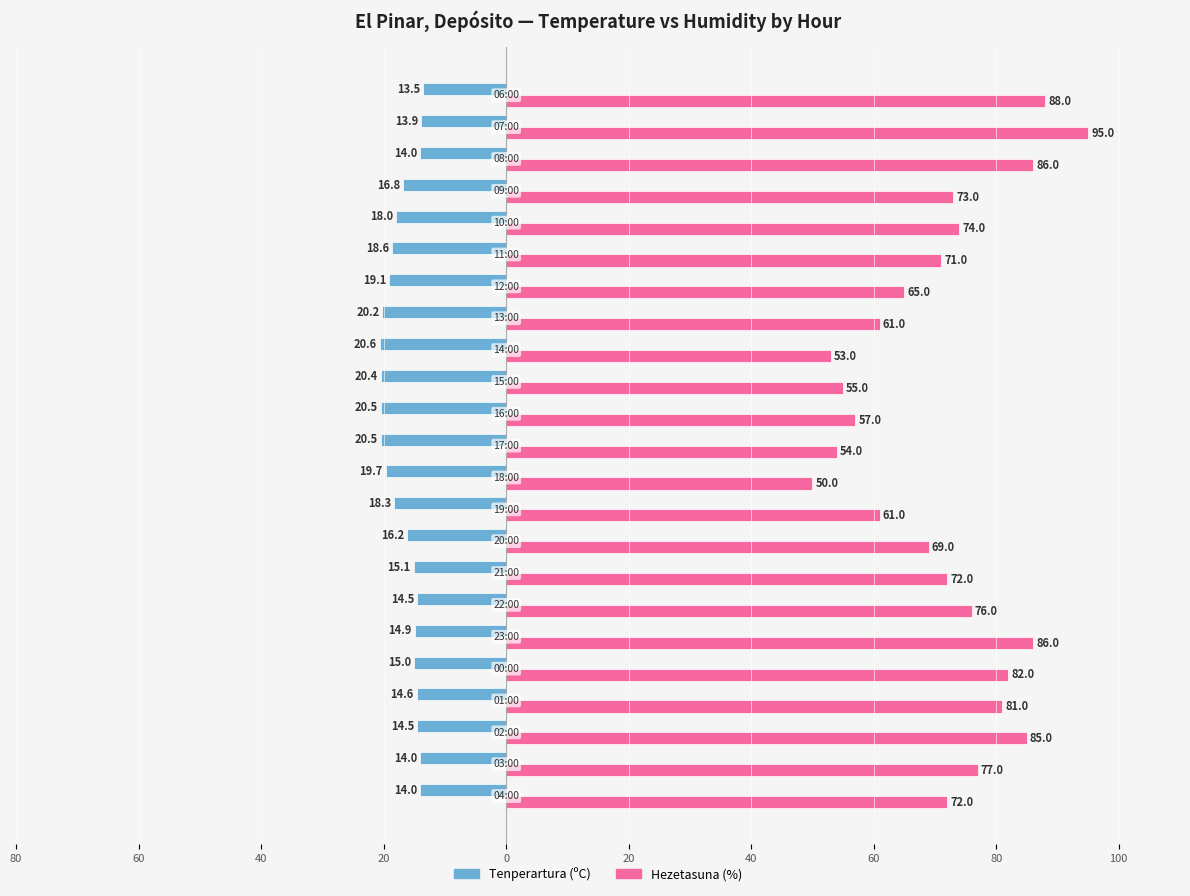

Reading left to right, transcribe all the data shown in this chart.

Tenperartura (ºC): -14.0	-14.0	-14.5	-14.6	-15.0	-14.9	-14.5	-15.1	-16.2	-18.3	-19.7	-20.5	-20.5	-20.4	-20.6	-20.2	-19.1	-18.6	-18.0	-16.8	-14.0	-13.9	-13.5
Hezetasuna (%): 72.0	77.0	85.0	81.0	82.0	86.0	76.0	72.0	69.0	61.0	50.0	54.0	57.0	55.0	53.0	61.0	65.0	71.0	74.0	73.0	86.0	95.0	88.0